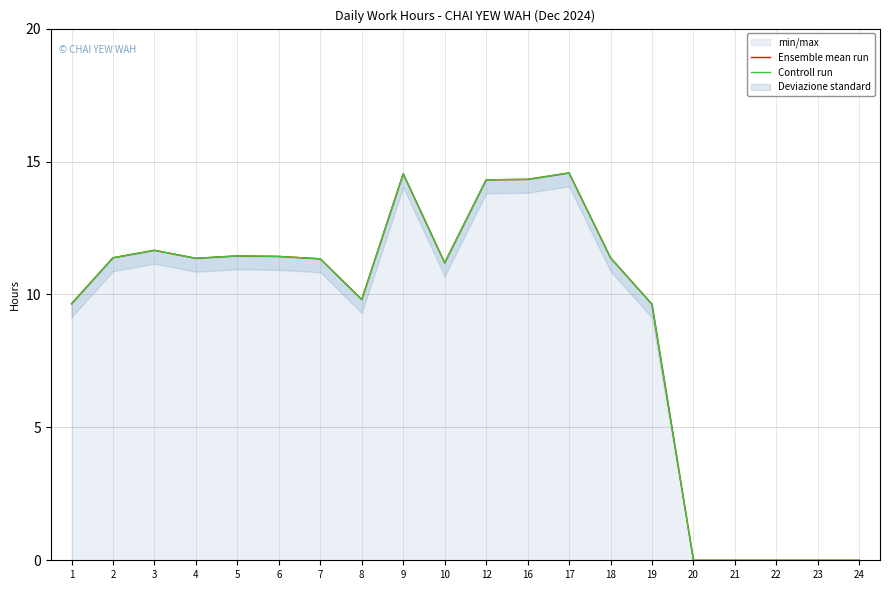

At which label does Ensemble mean run first exceed 11?

2